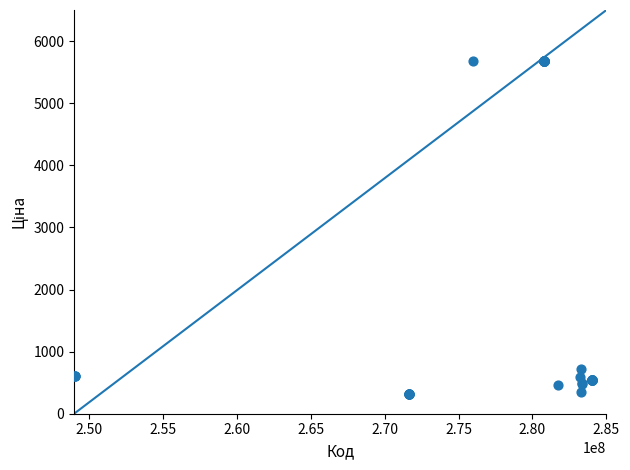

What Y value in the scatter plot is closest to 2992?

724.5